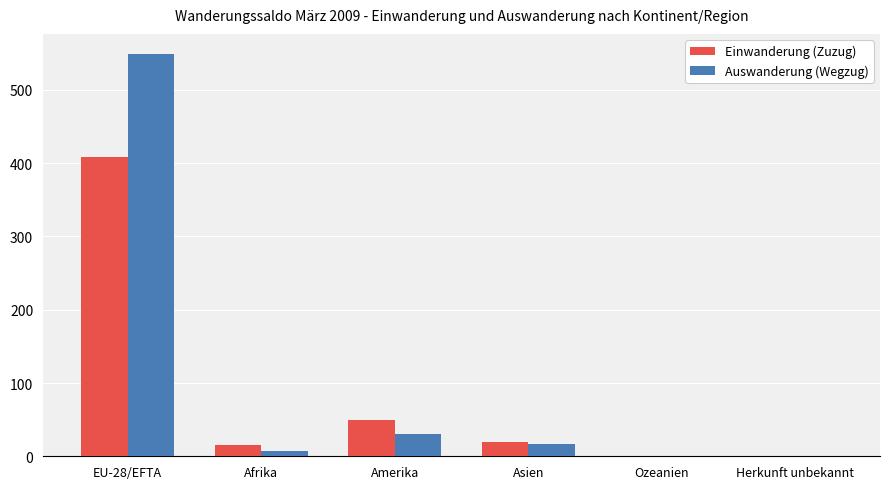

Between EU-28/EFTA and Asien, which series saw the biggest shift?

Auswanderung (Wegzug)